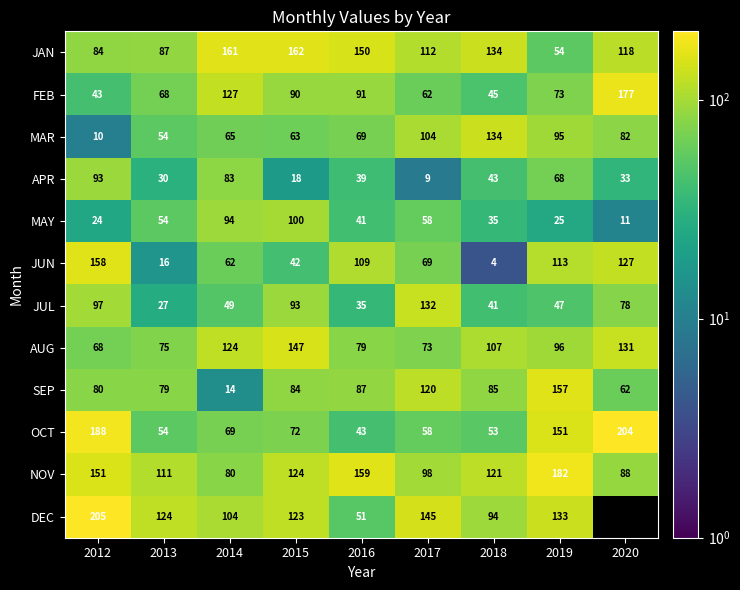

At 2015, list the series in order from smallest to largest.

APR, JUN, MAR, OCT, SEP, FEB, JUL, MAY, DEC, NOV, AUG, JAN